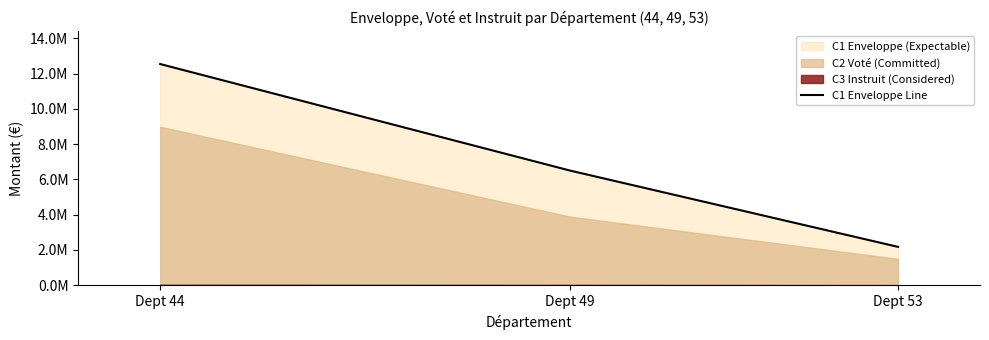

What is the change in value from Dept 49 to Dept 53?

-4326712